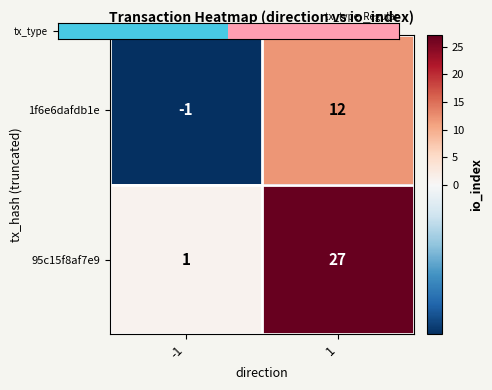

What is the difference between the maximum and minimum values in the 1f6e6dafdb1e series?

13